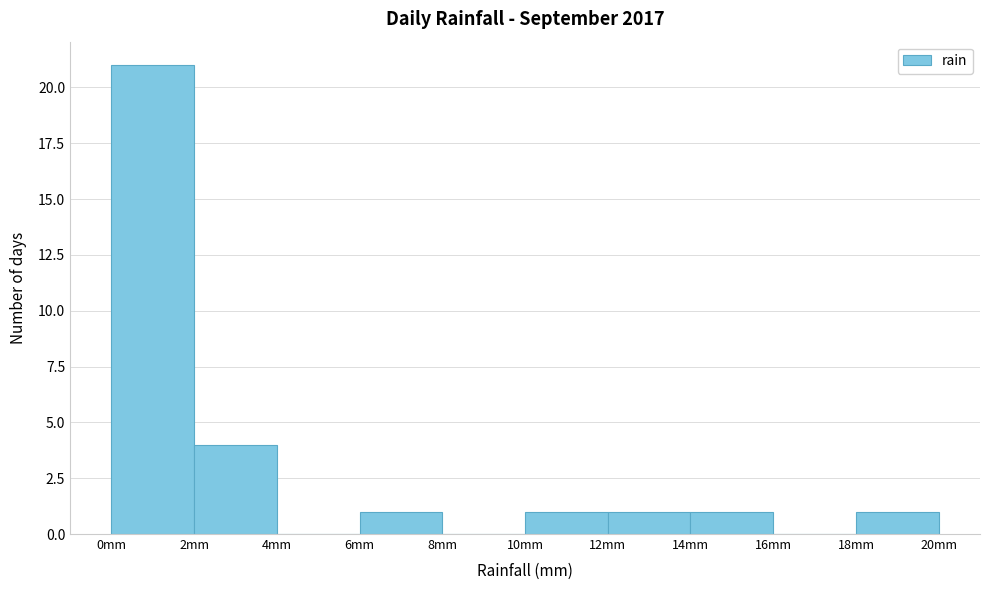

Over which range of the x-axis is the bar tallest?

0 to 2